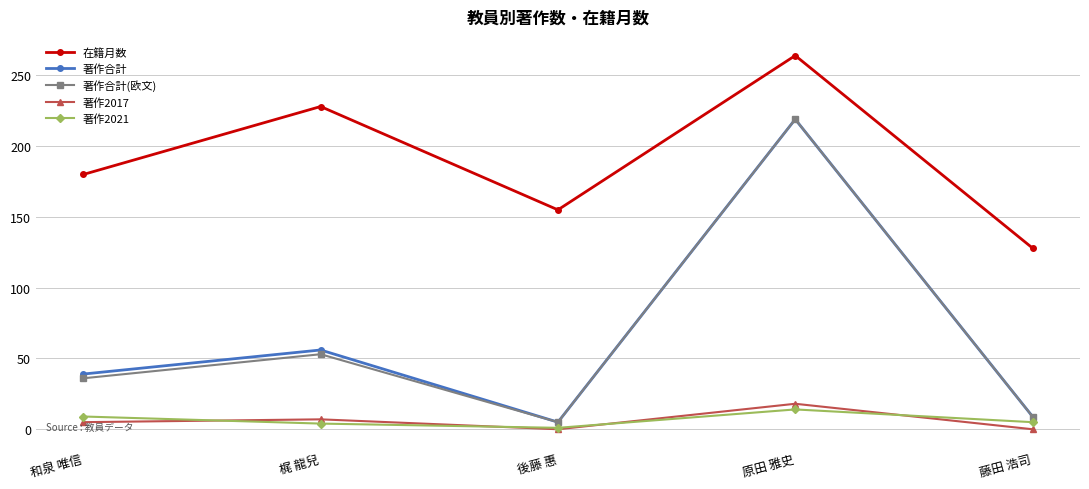

What is the highest value of the 著作2017 series?

18